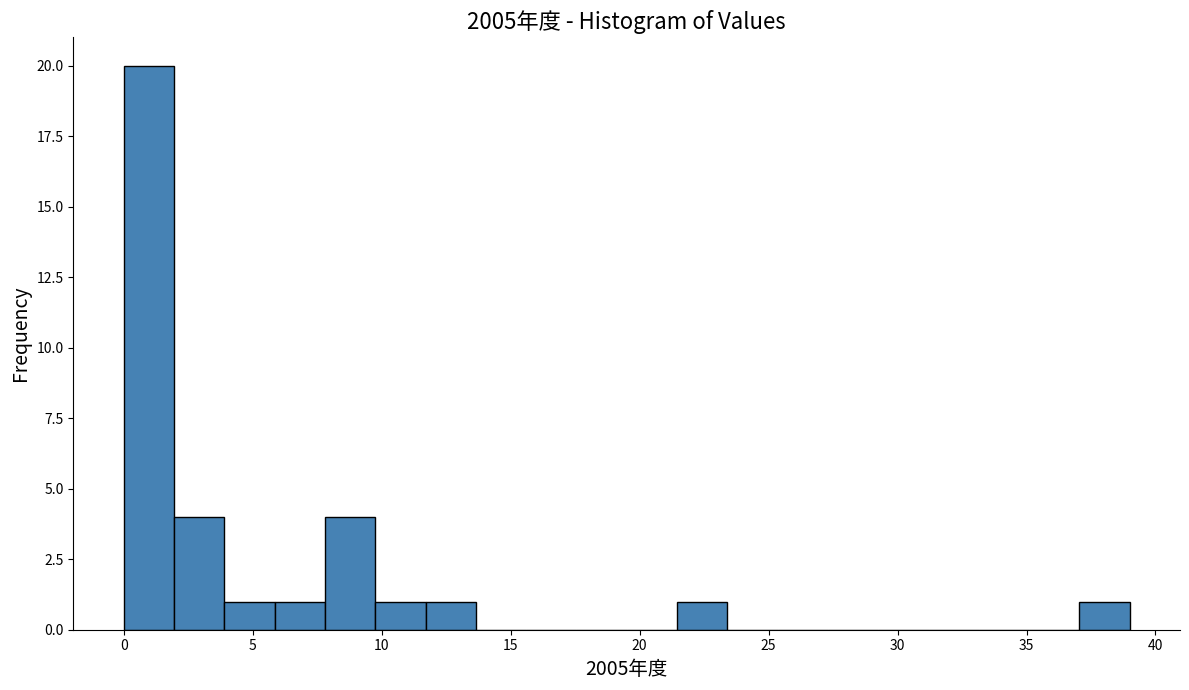

Around what value on the x-axis is the tallest bar? Give the approximate position of its centre, as read against the axis.

1.0